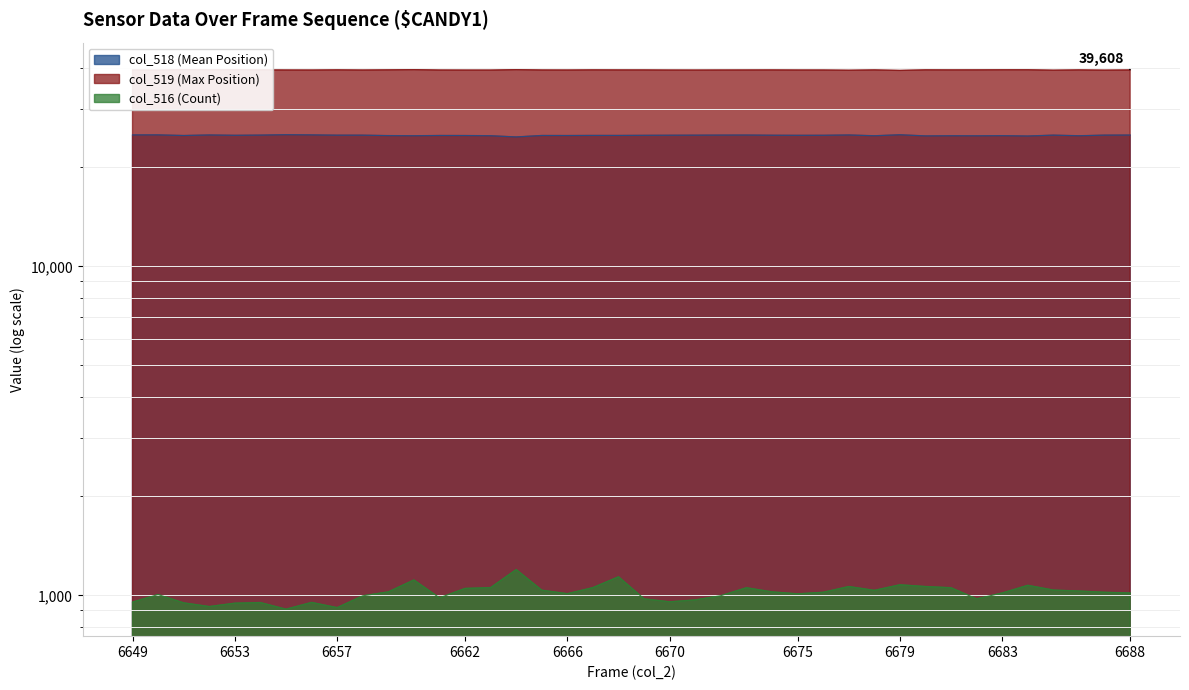

What are all the series names shown in the legend?

col_518, col_519, col_516